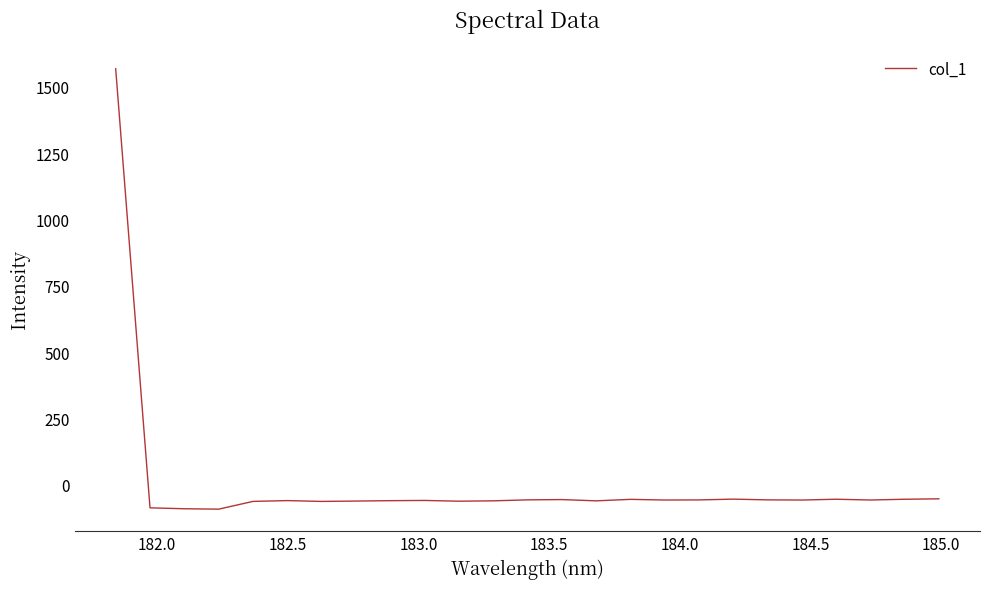

What is the greatest value displayed?

1567.6